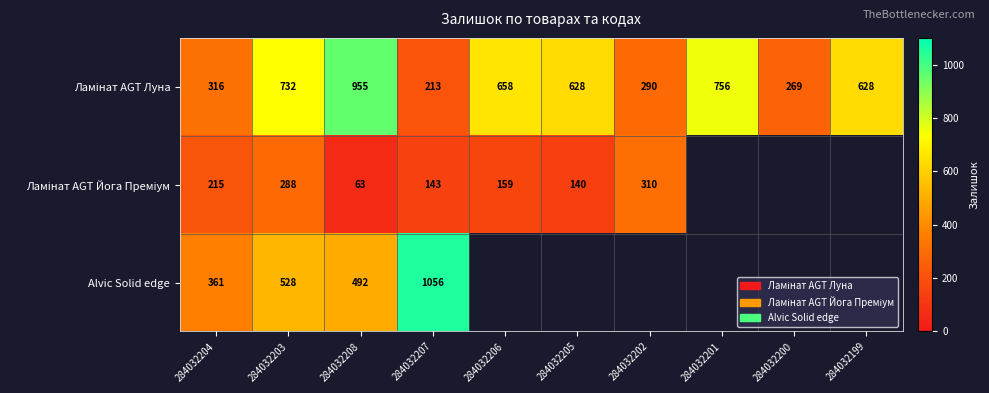

What is the total value across all series at 284032204?

892